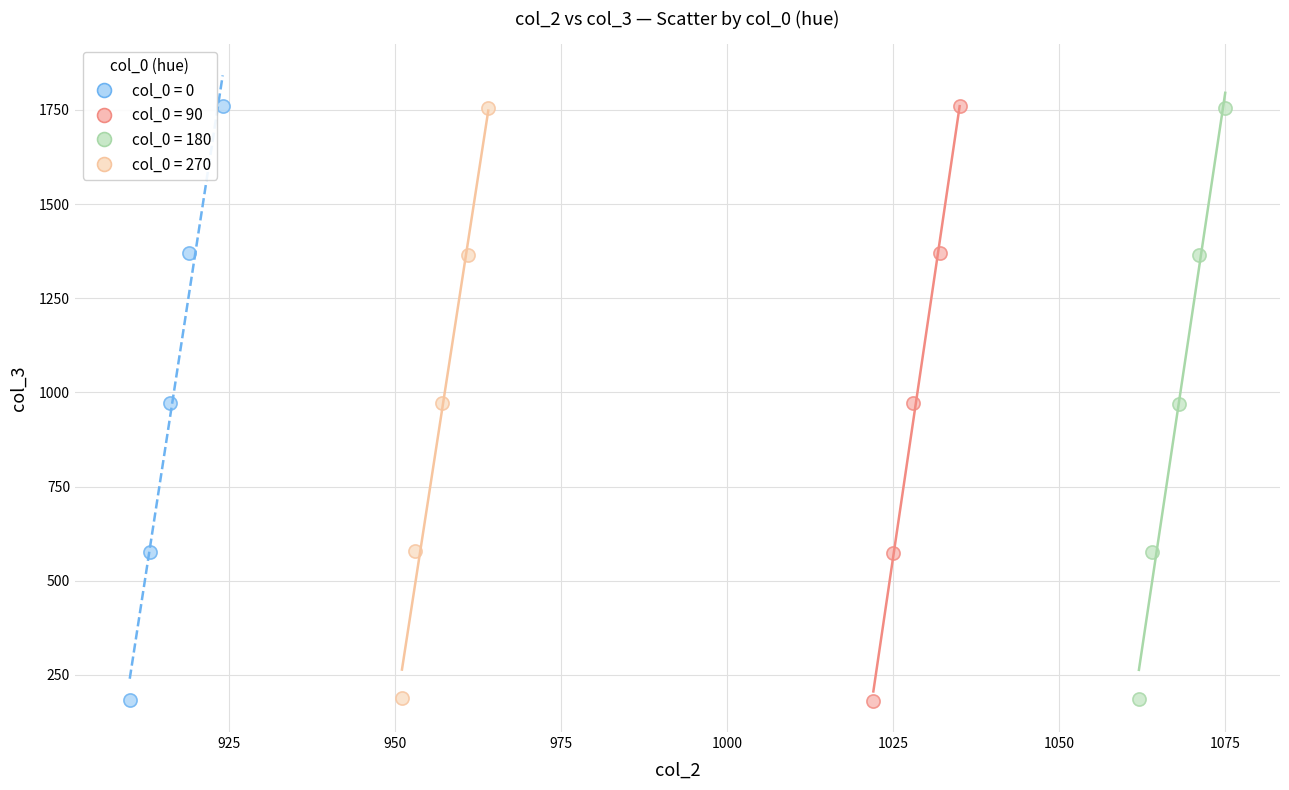

Which series has the widest spread of Y values?

col_0 = 90